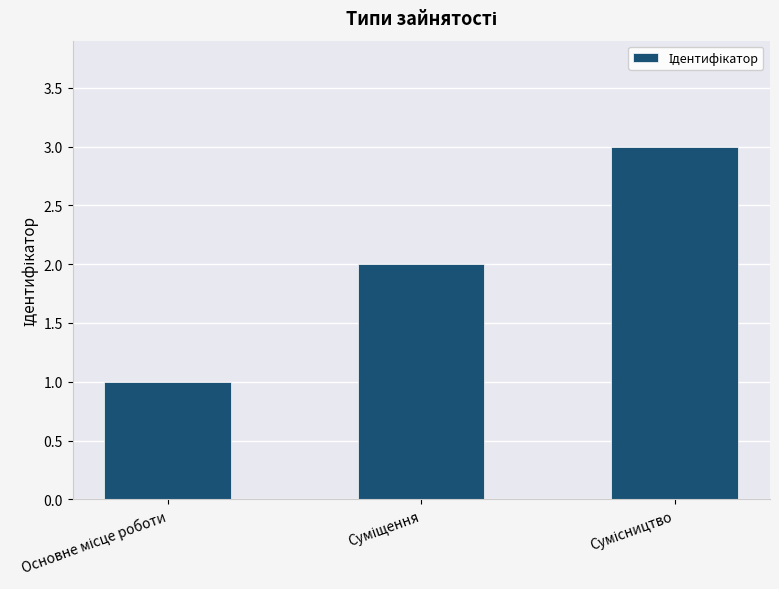

What is the greatest value displayed?

3